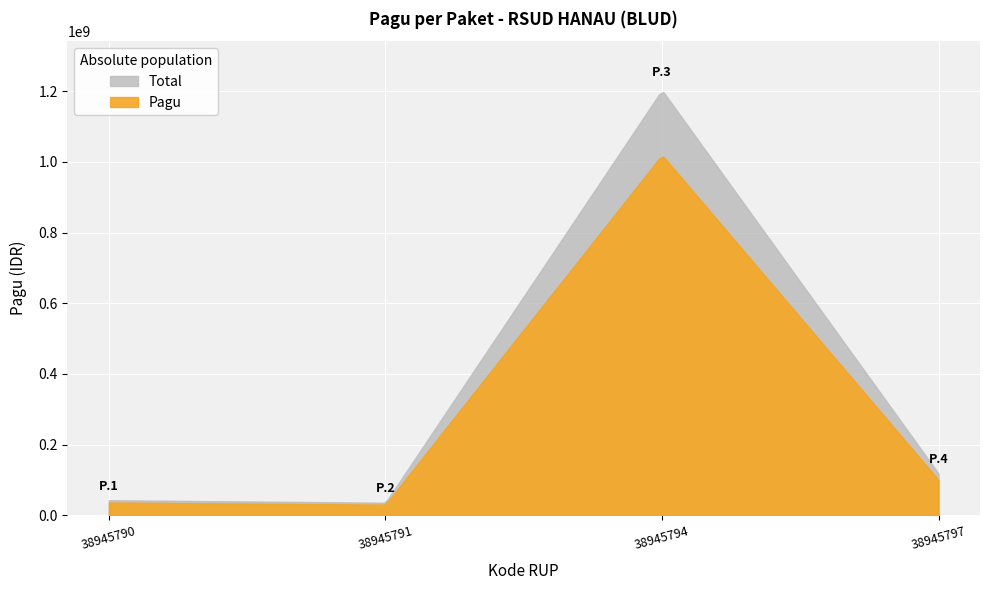

The value of Kode RUP at 2025-01-01 is 38945790. True or false?

True